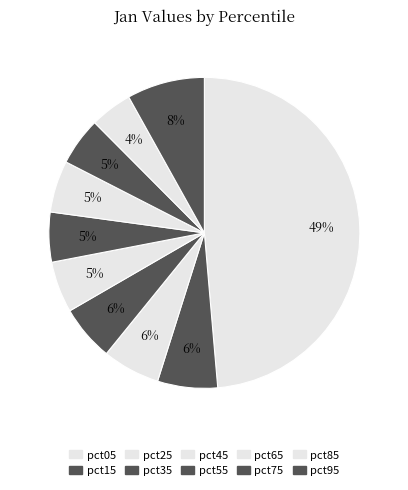

Does any single category account for the majority?

No